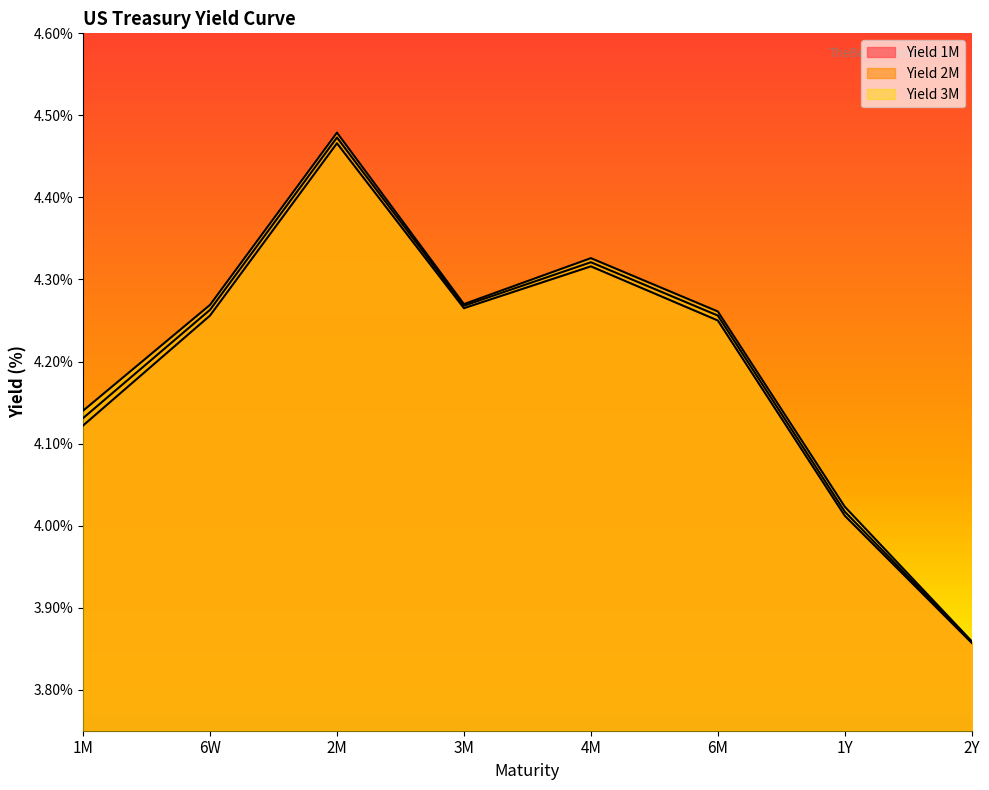

True or false: Yield 1M and Yield 3M cross at least once.

False